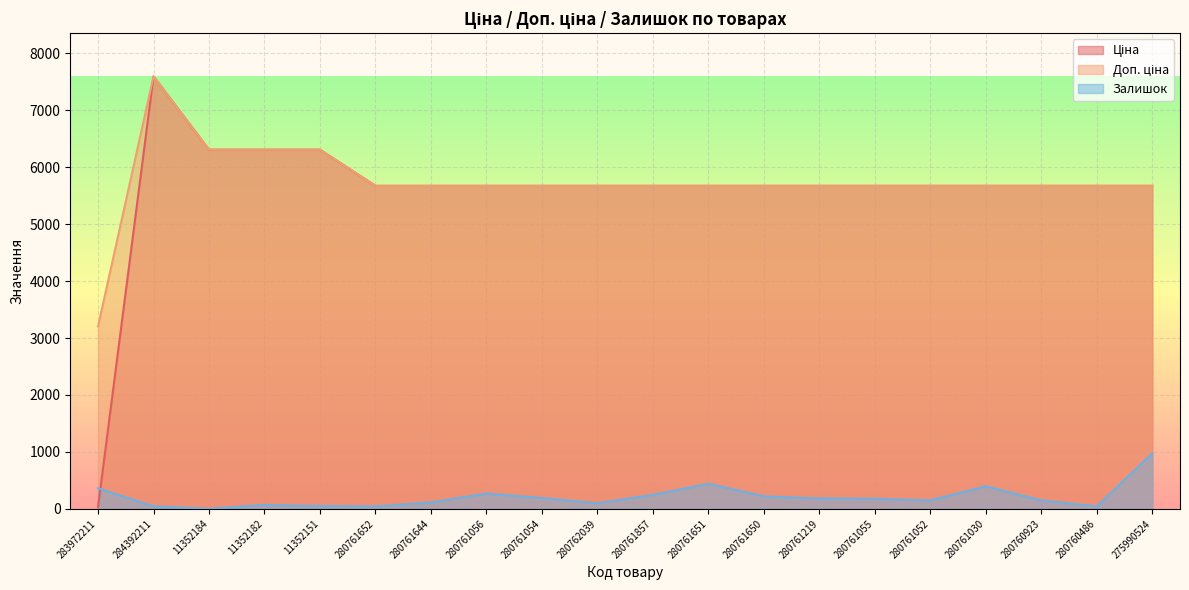

What are all the series names shown in the legend?

Ціна, Доп. ціна, Залишок